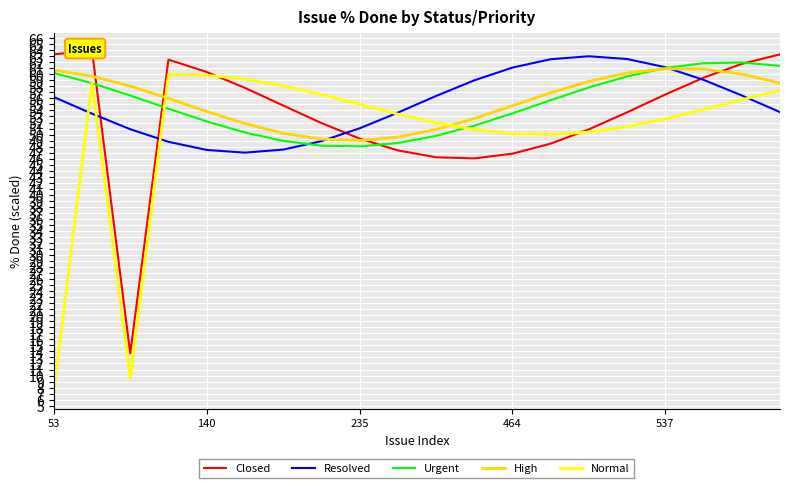

The High series shows 49.2 at 7. True or false?

True